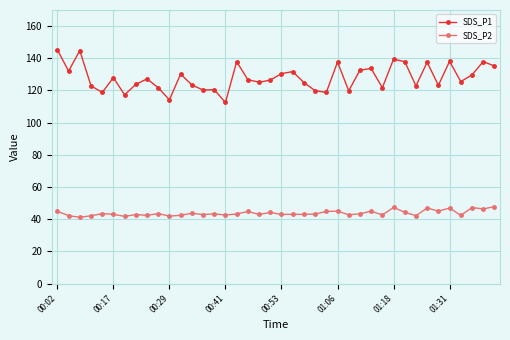

Which series has the largest range (max minus min)?

SDS_P1